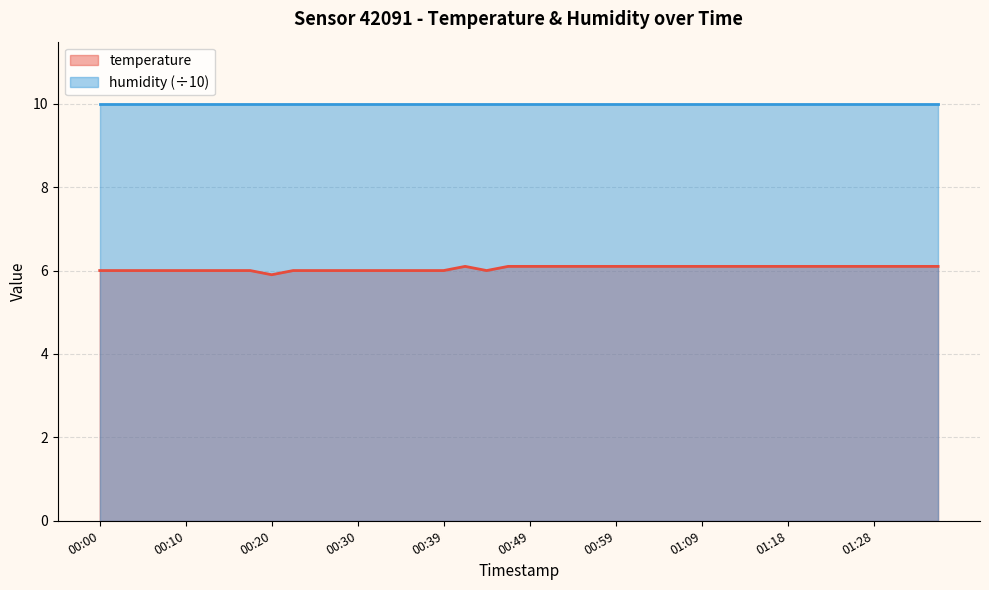

How many interior local peaks (higher than both neighbors) does the data have?

1